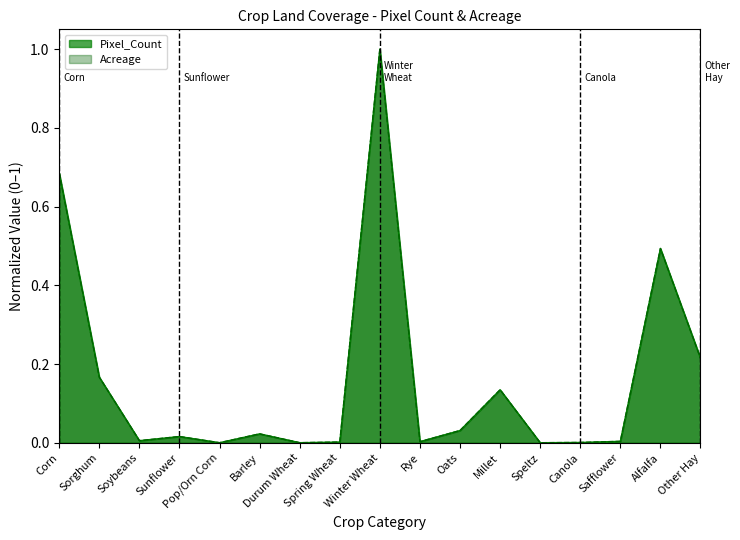

Reading left to right, transcribe all the data shown in this chart.

Pixel_Count: Corn=0.7	Sorghum=0.2	Soybeans=0.0	Sunflower=0.0	Pop/Orn Corn=0.0	Barley=0.0	Durum Wheat=0.0	Spring Wheat=0.0	Winter Wheat=1.0	Rye=0.0	Oats=0.0	Millet=0.1	Speltz=0.0	Canola=0.0	Safflower=0.0	Alfalfa=0.5	Other Hay=0.2
Acreage: Corn=0.7	Sorghum=0.2	Soybeans=0.0	Sunflower=0.0	Pop/Orn Corn=0.0	Barley=0.0	Durum Wheat=0.0	Spring Wheat=0.0	Winter Wheat=1.0	Rye=0.0	Oats=0.0	Millet=0.1	Speltz=0.0	Canola=0.0	Safflower=0.0	Alfalfa=0.5	Other Hay=0.2